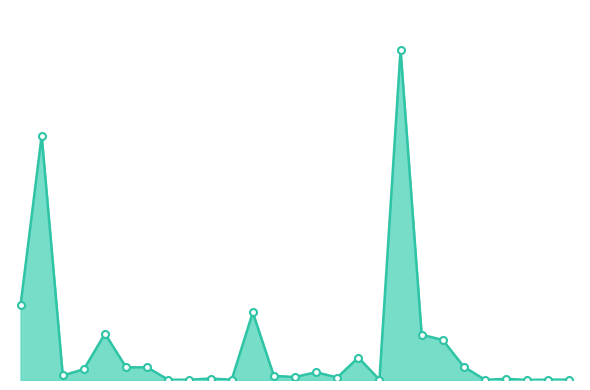

What is the value of the 25th point from the left?

14.0